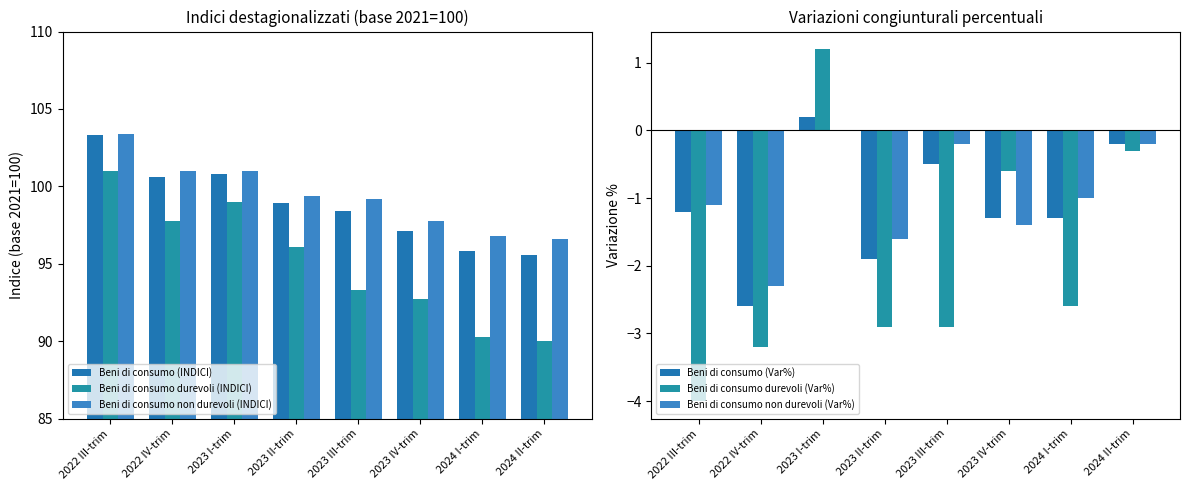

List the series in order of their peak value, highest first.

Beni di consumo non durevoli (INDICI), Beni di consumo (INDICI), Beni di consumo durevoli (INDICI), Beni di consumo durevoli (Var%), Beni di consumo (Var%), Beni di consumo non durevoli (Var%)